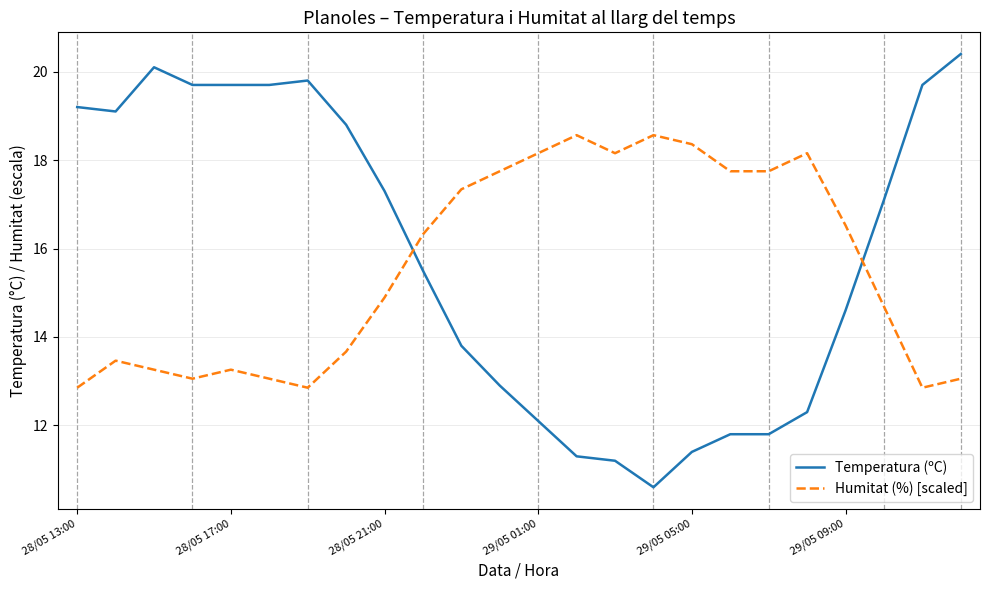

What is the minimum value shown in the chart?

10.6